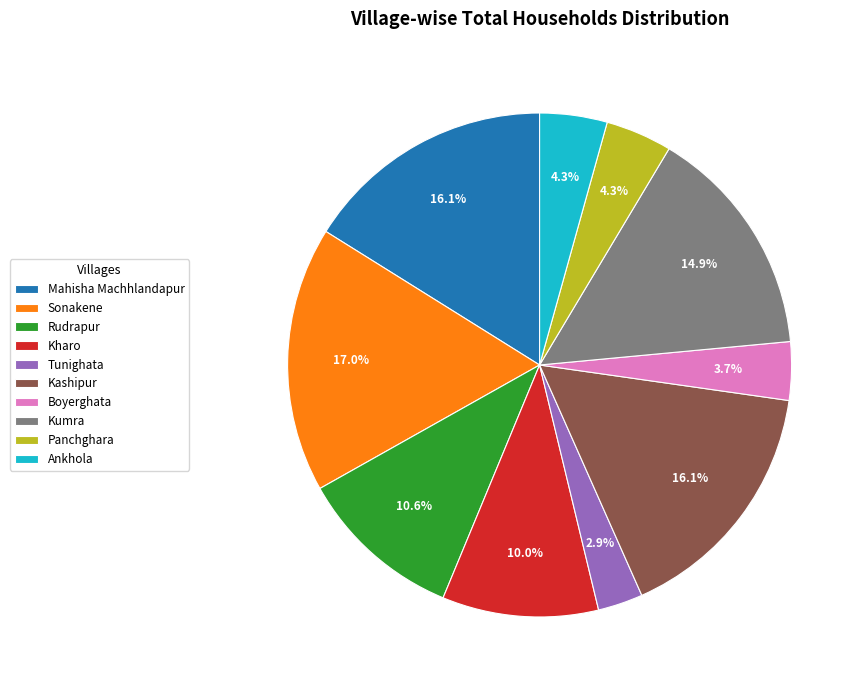

What is the smallest slice in the pie chart?

Tunighata